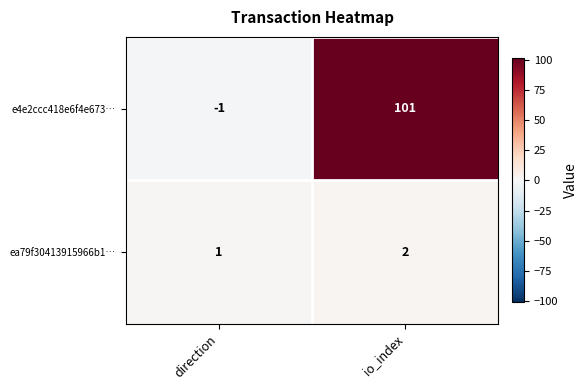

The value of e4e2ccc418e6f4e673… at direction is 0. True or false?

False